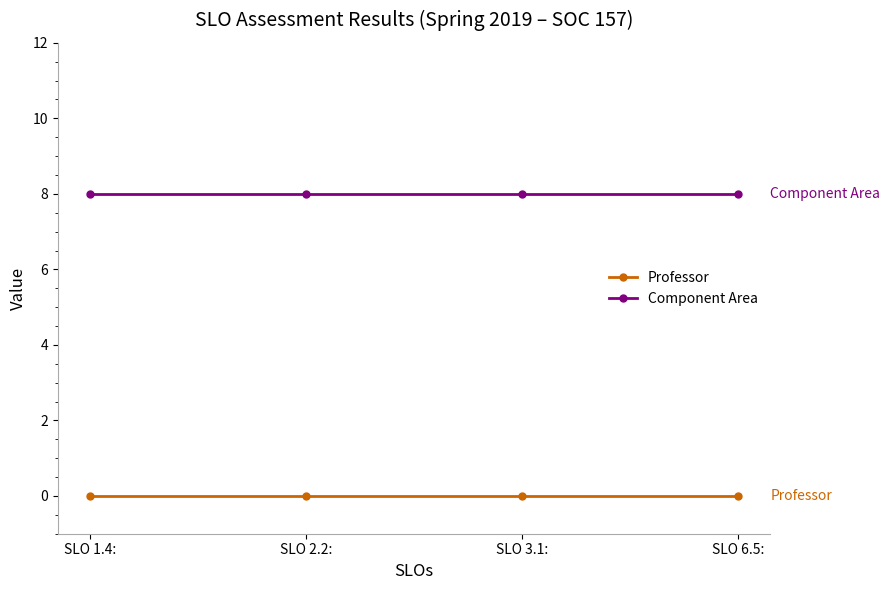

Rank the series by their average value, from lowest to highest.

Professor, Component Area